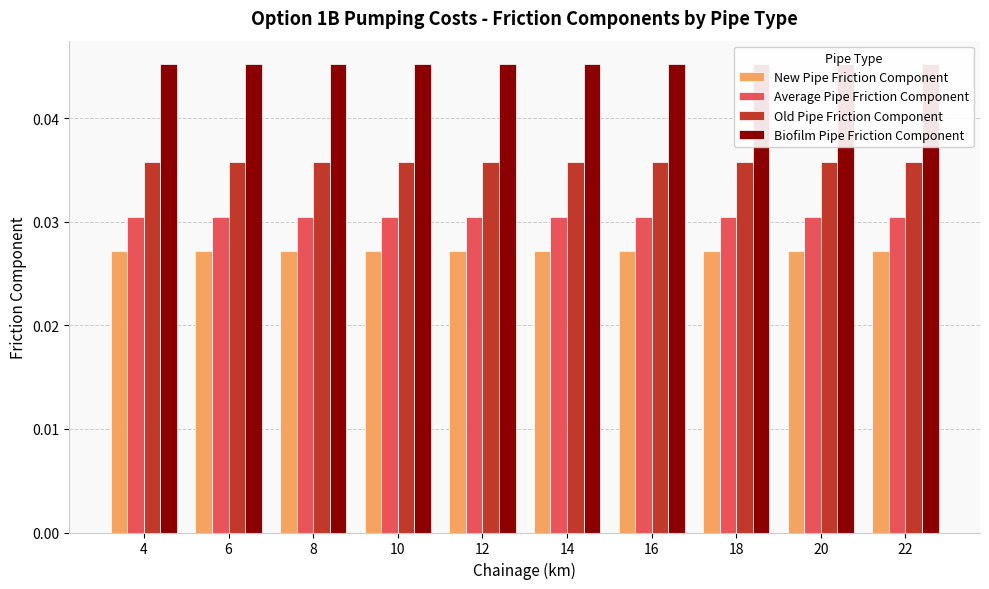

What are all the series names shown in the legend?

New Pipe Friction Component, Average Pipe Friction Component, Old Pipe Friction Component, Biofilm Pipe Friction Component